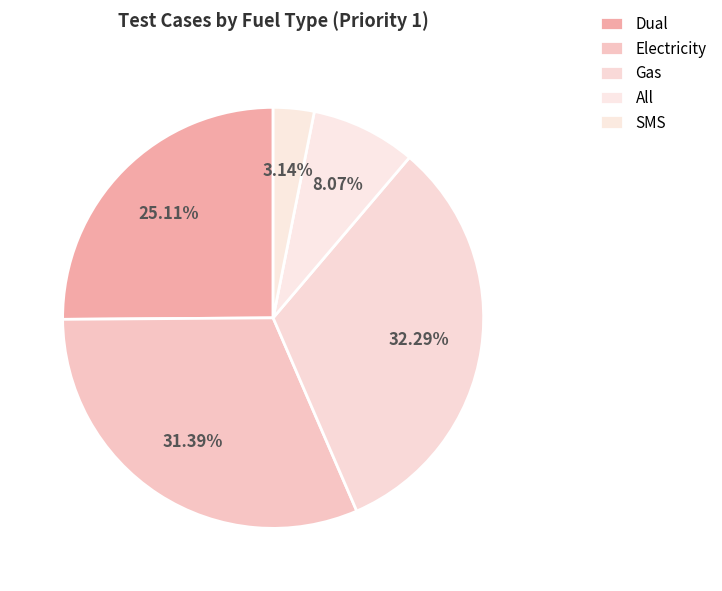

Which has a higher value, Gas or Dual?

Gas